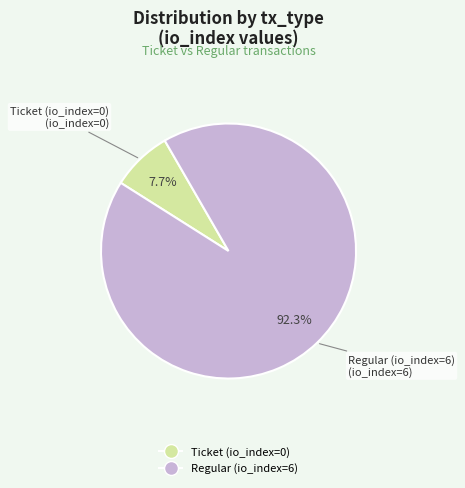

How many segments does this pie chart have?

2